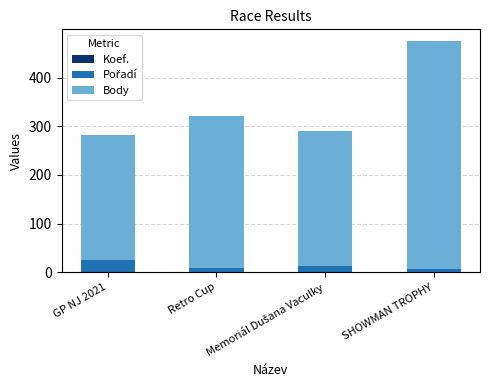

Are the bars horizontal?

No